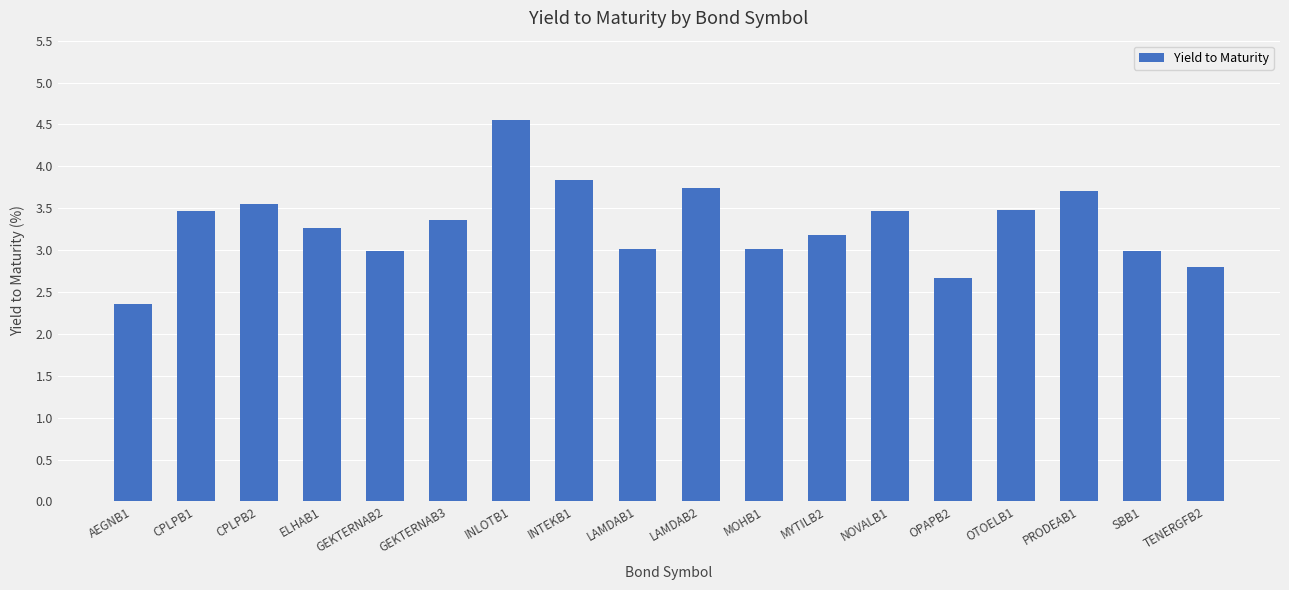

Are the bars horizontal?

No